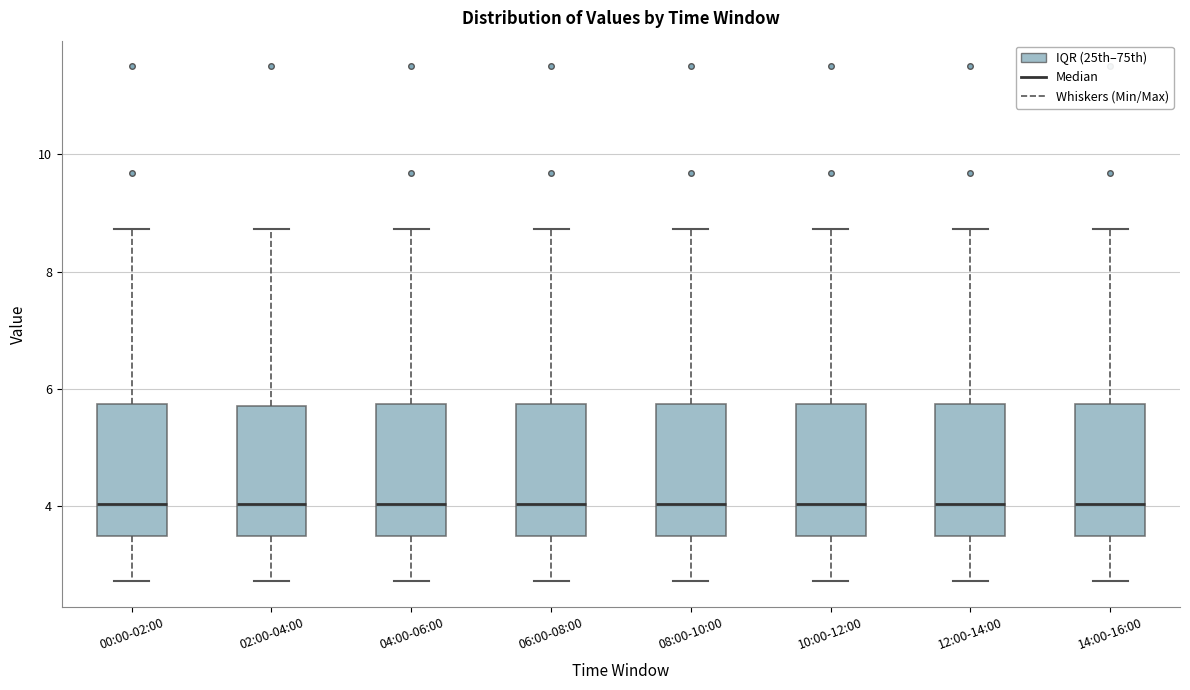

Where does the upper whisker of the box for 06:00-08:00 end on the y-axis? The values are not printed on the chart, so give them approximately, as read against the axis.

8.8